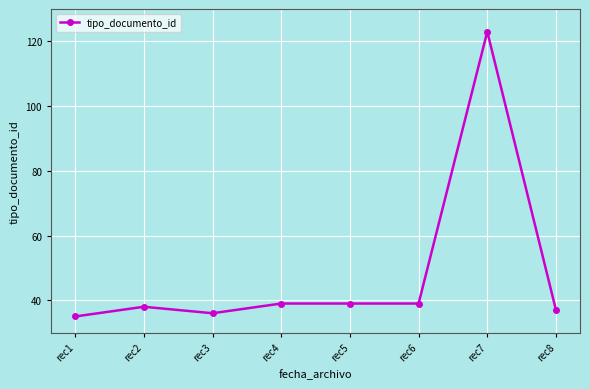

What is the difference between the values at rec3 and rec8?

1